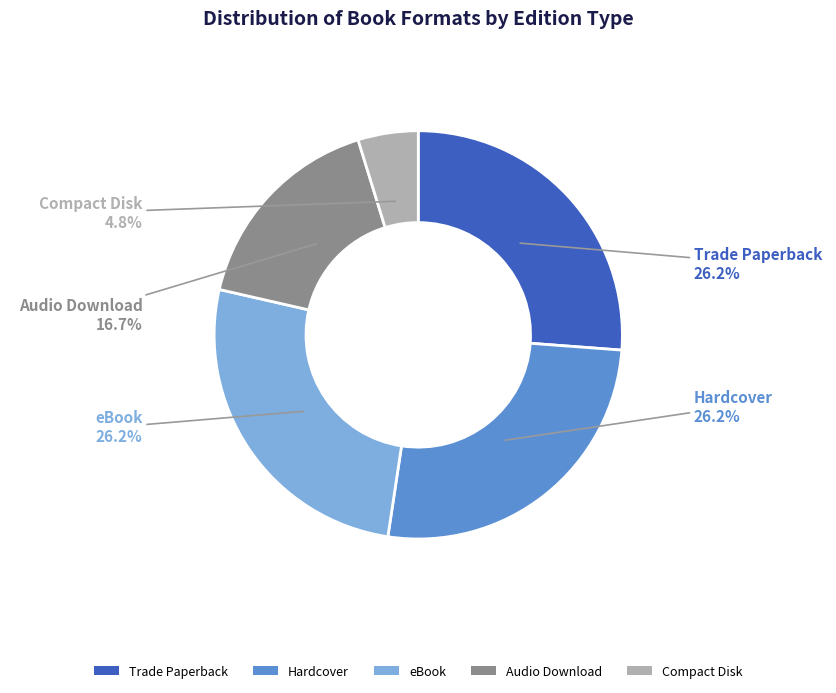

Which slice is the smallest?

Compact Disk